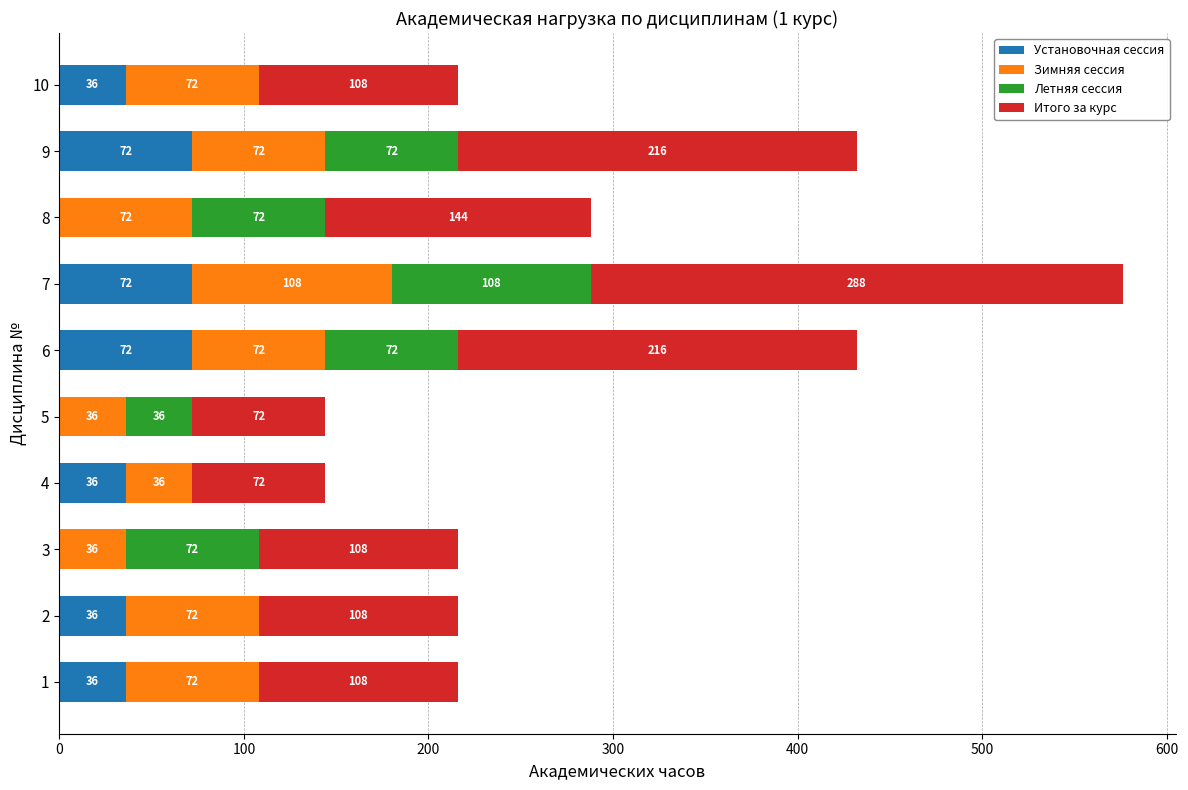

How many distinct data groups are displayed?

4